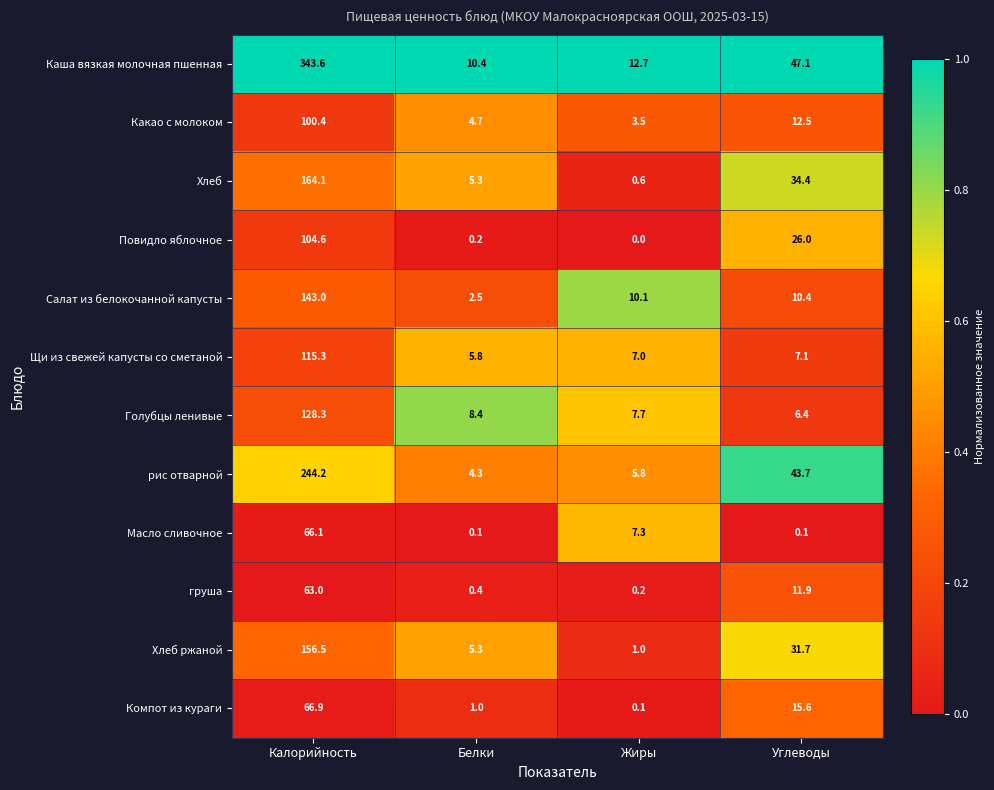

At which category does the chart reach its peak across all series?

Калорийность